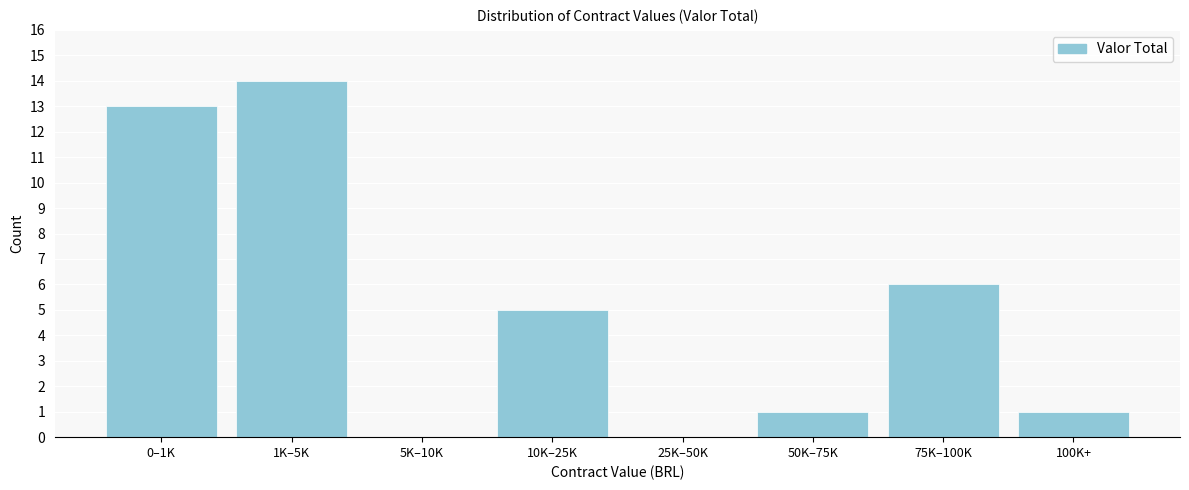

Reading left to right, extract all data points from this chart.

0–1K=13	1K–5K=14	5K–10K=0	10K–25K=5	25K–50K=0	50K–75K=1	75K–100K=6	100K+=1